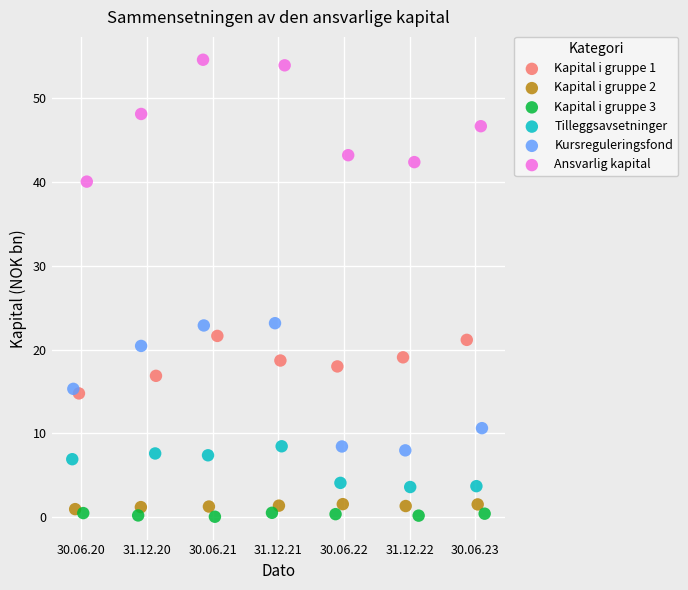

Which series contains the highest Y value?

Ansvarlig kapital